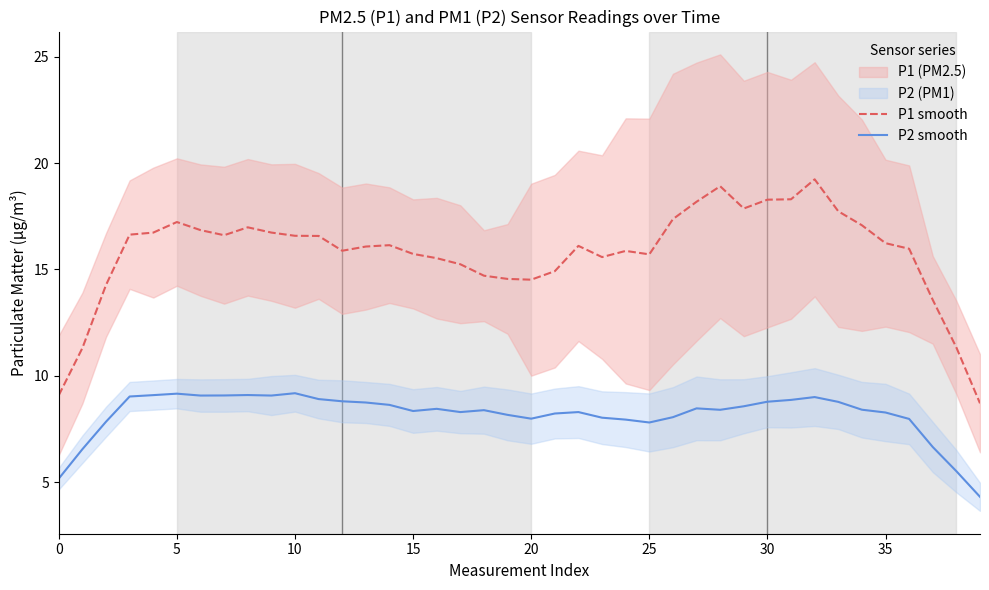

List the series in order of their overall mean, highest first.

P1 smooth, P2 smooth